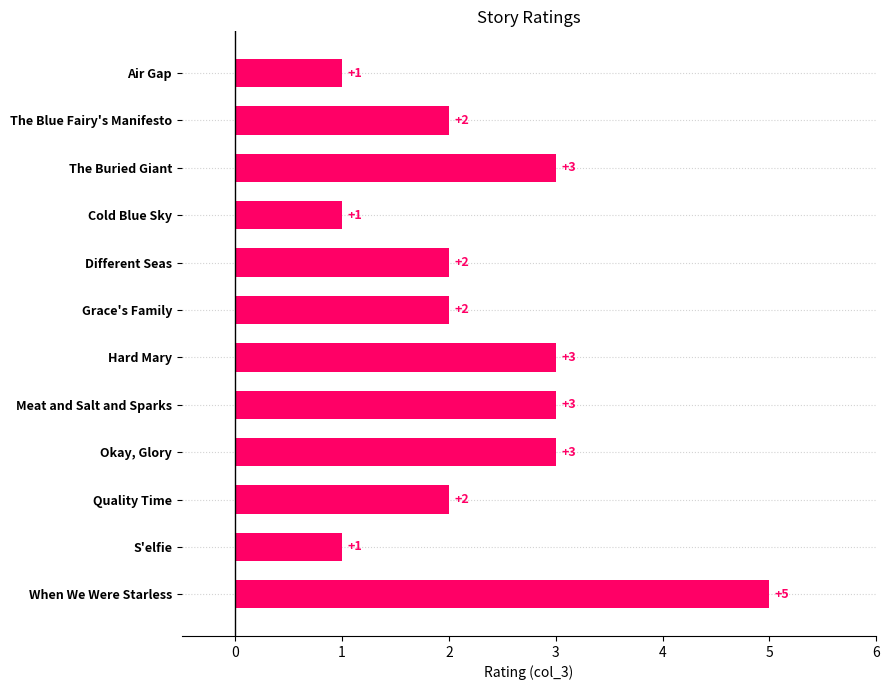

Reading top to bottom, extract all data points from this chart.

Air Gap=1	The Blue Fairy's Manifesto=2	The Buried Giant=3	Cold Blue Sky=1	Different Seas=2	Grace's Family=2	Hard Mary=3	Meat and Salt and Sparks=3	Okay, Glory=3	Quality Time=2	S'elfie=1	When We Were Starless=5